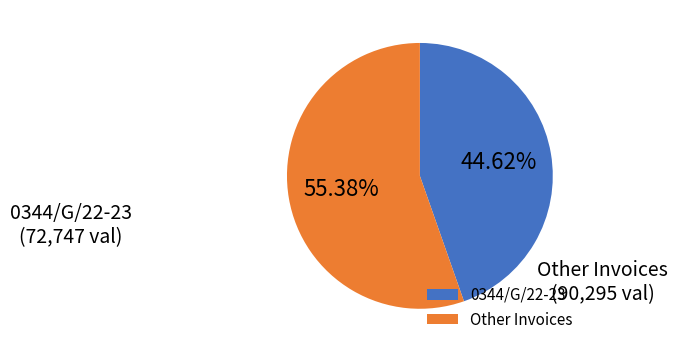

Does 0344/G/22-23 represent more than half of the total?

No